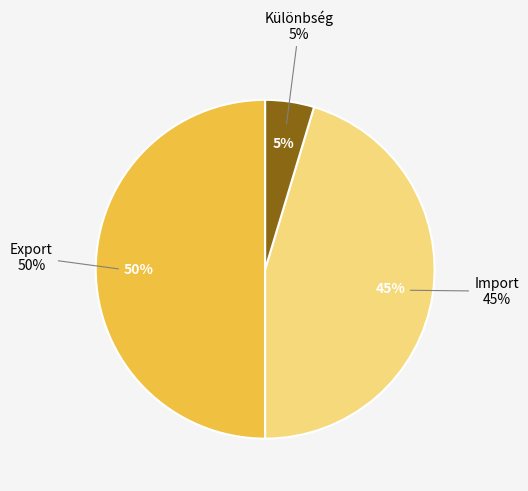

Is there a majority slice in this chart?

No